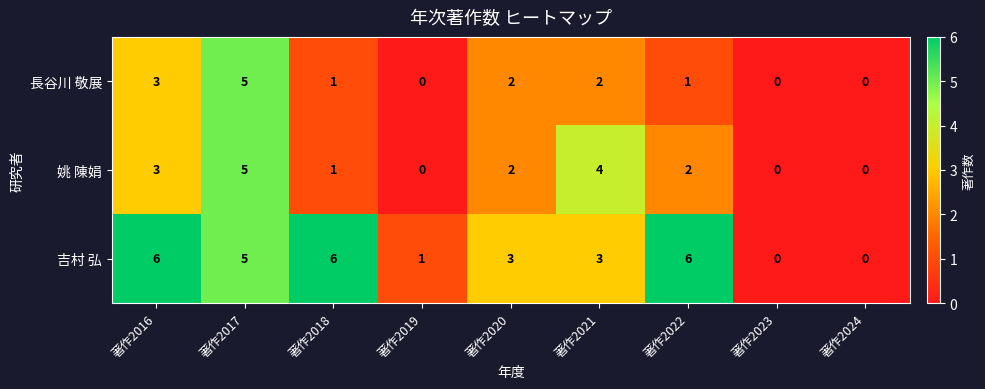

What is the greatest value displayed?

6